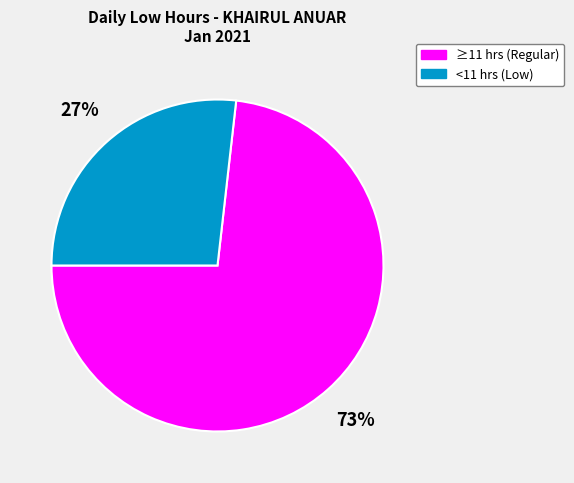

How many segments does this pie chart have?

2